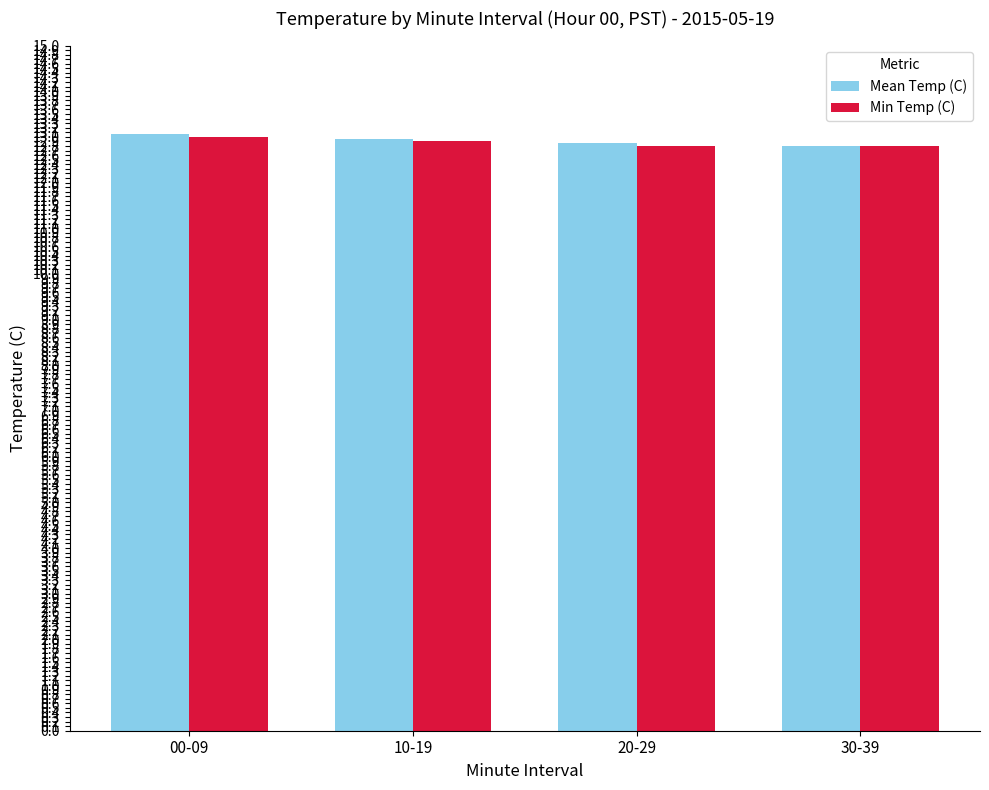

What is the label of the 4th bar from the left?

30-39